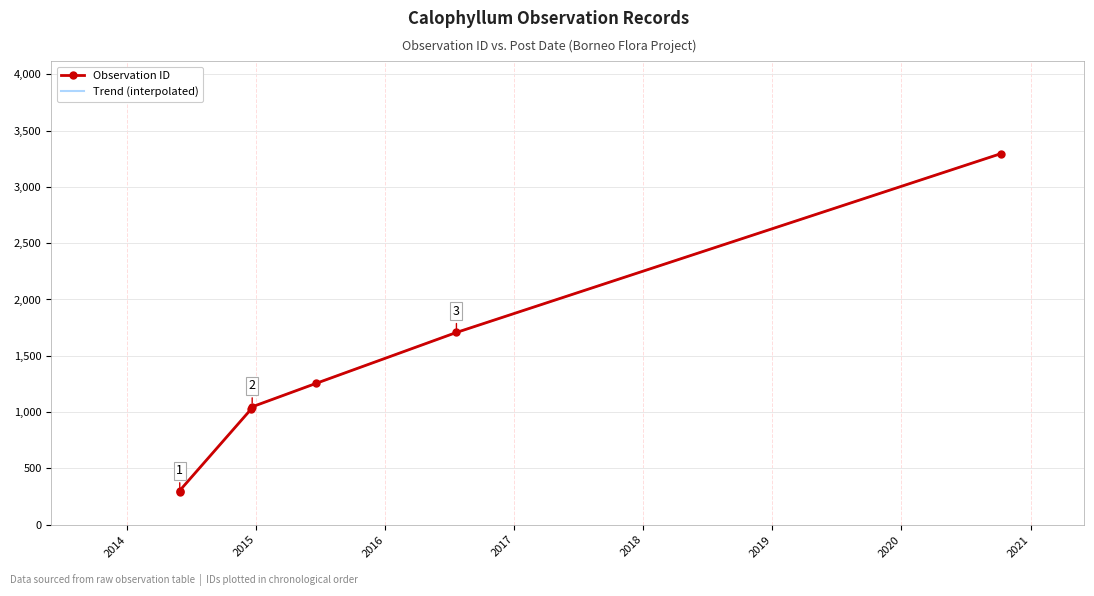

What is the maximum value for Trend (interpolated)?

3294.0